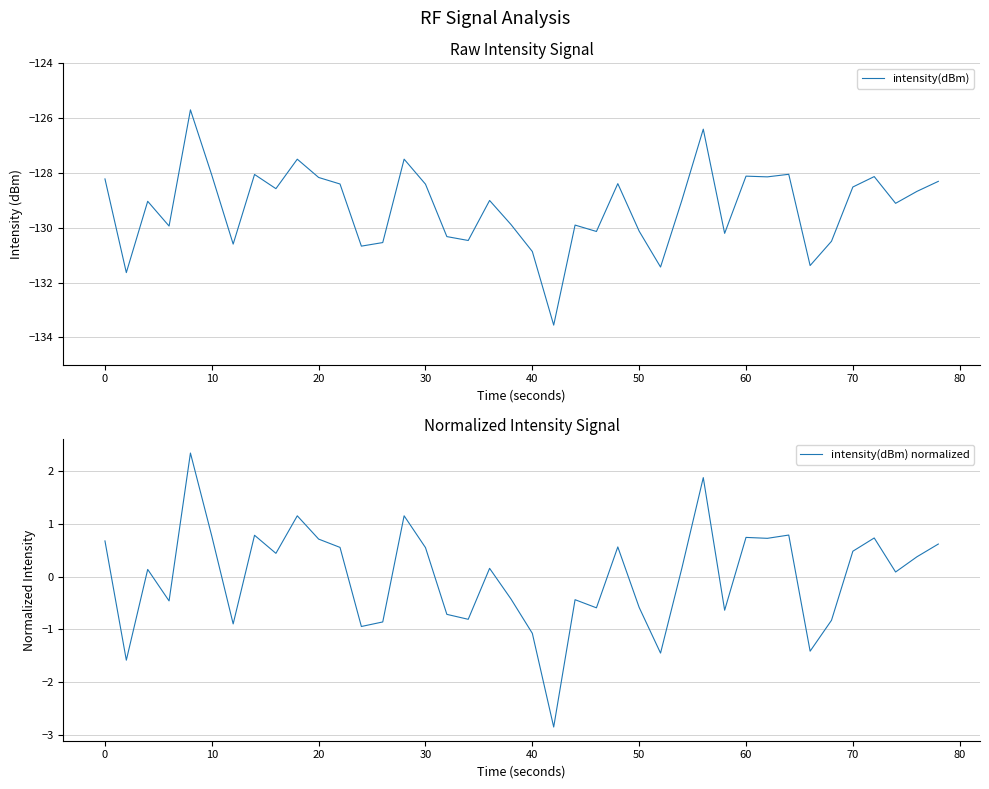

Does the chart display data point markers on the line(s)?

No